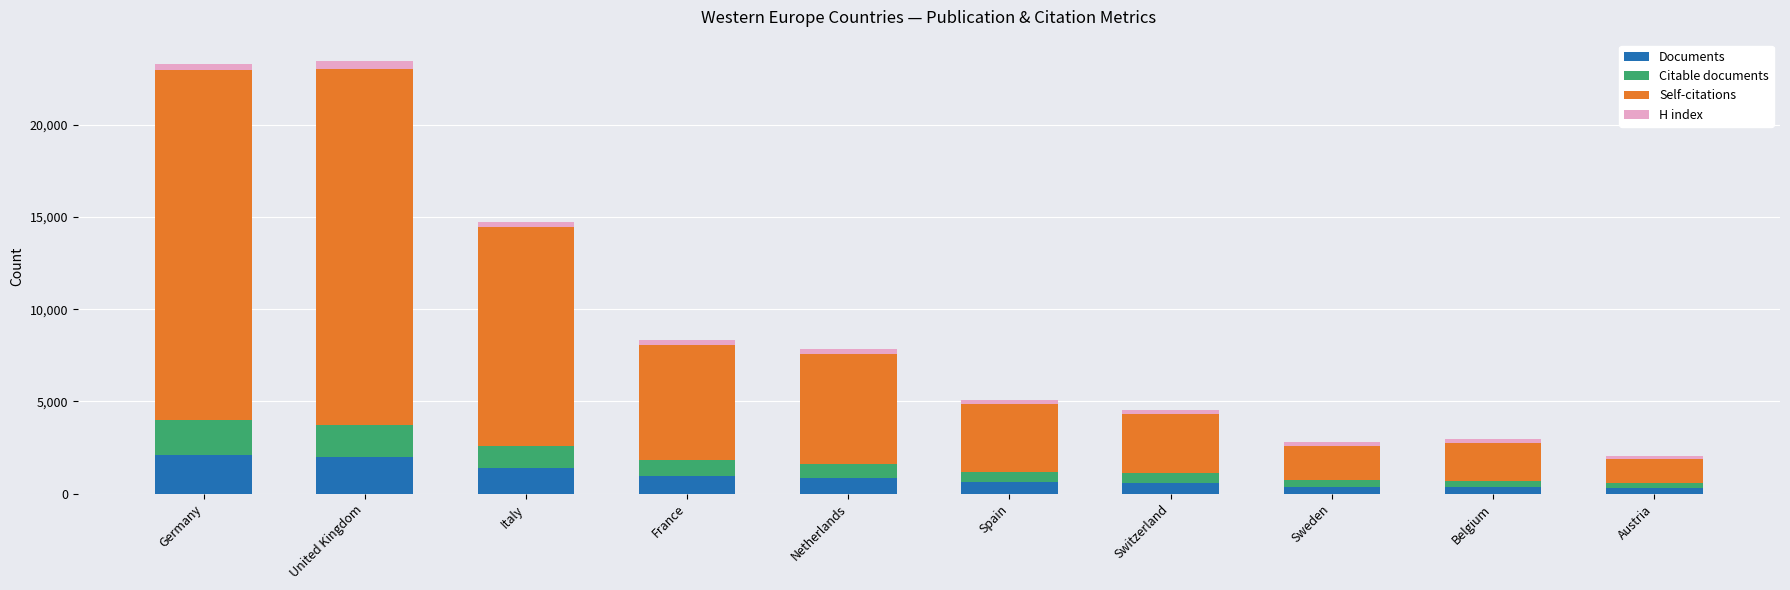

The Documents series shows 2083 at Germany. True or false?

True